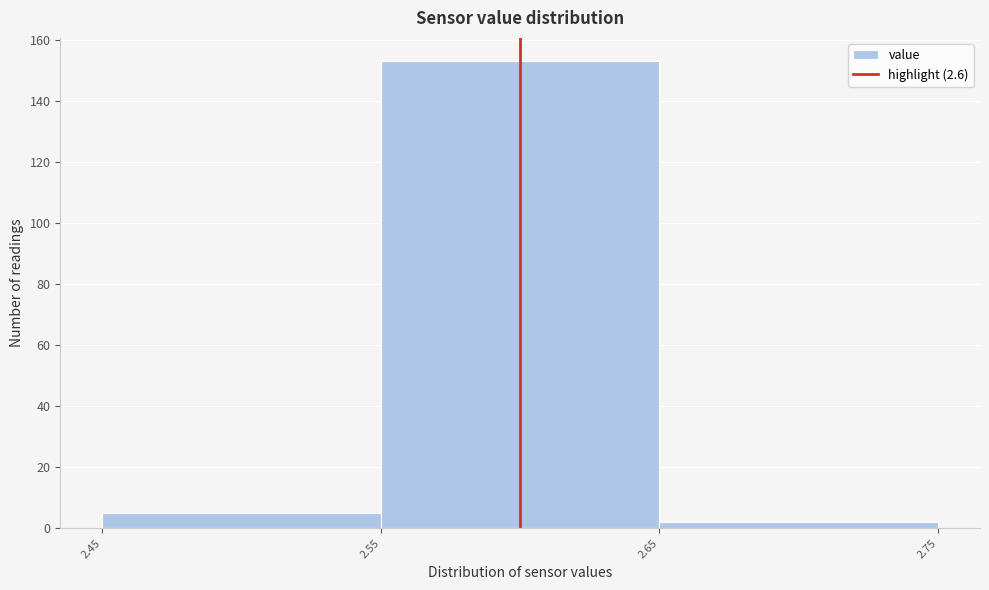

Over which range of the x-axis is the bar tallest?

2.55 to 2.65